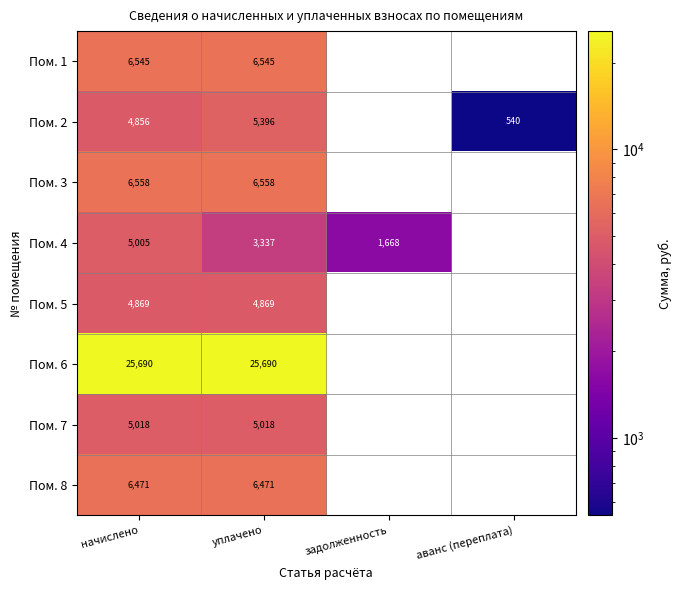

Is the value of Пом. 3 at уплачено greater than the value of Пом. 2 at начислено?

Yes